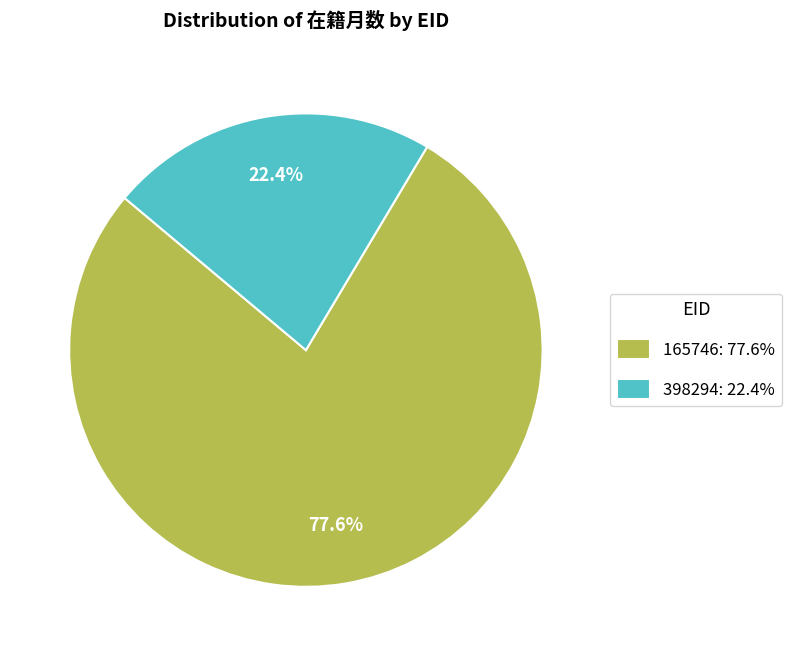

To the nearest percent, what is the difference between the largest and smallest slice percentages?

55%